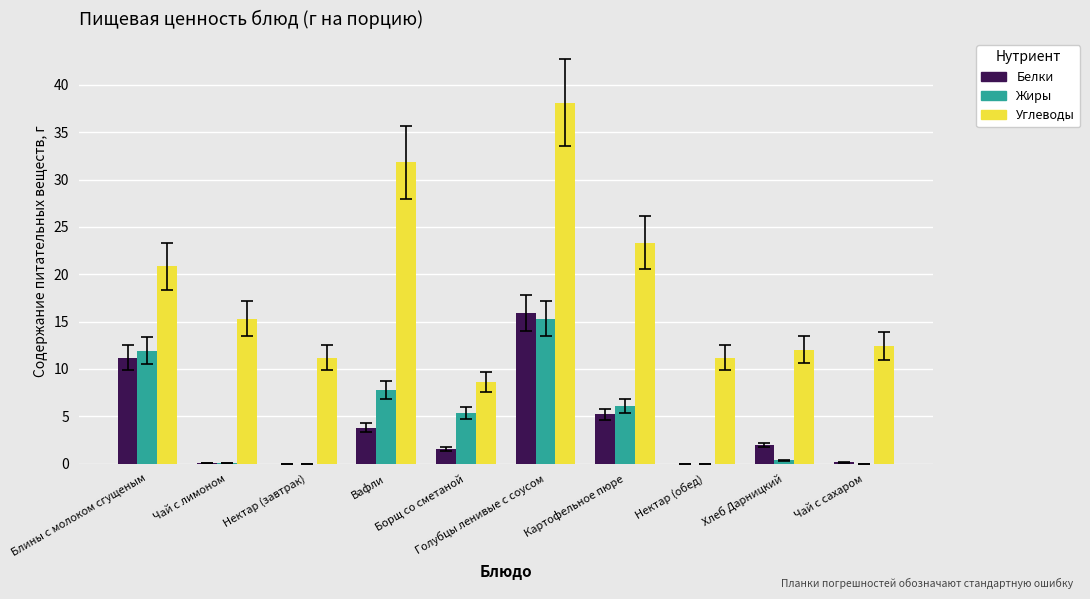

How many groups of bars are there?

10